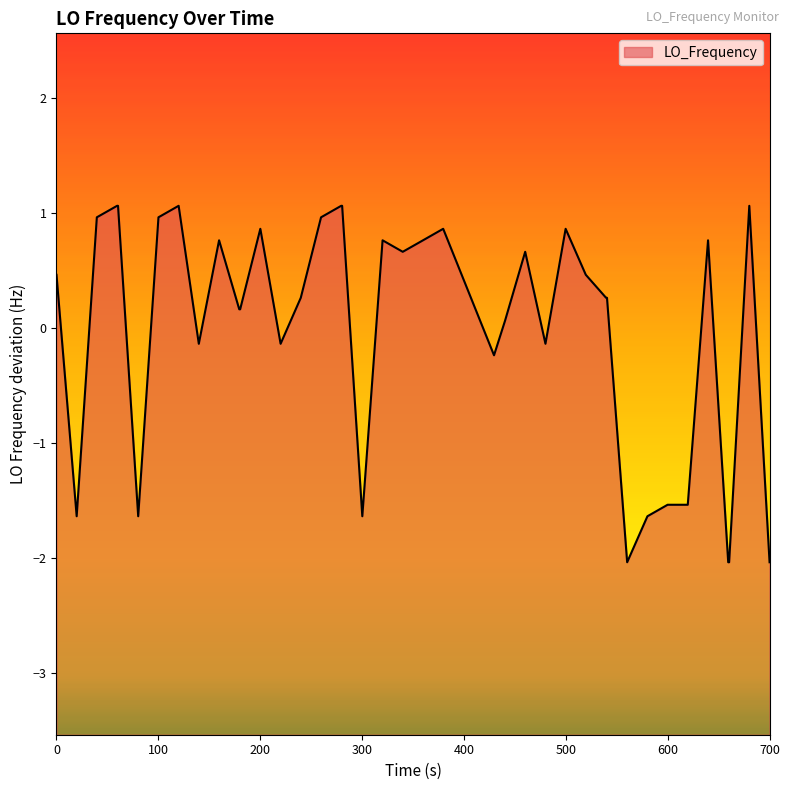

How many distinct data groups are displayed?

1